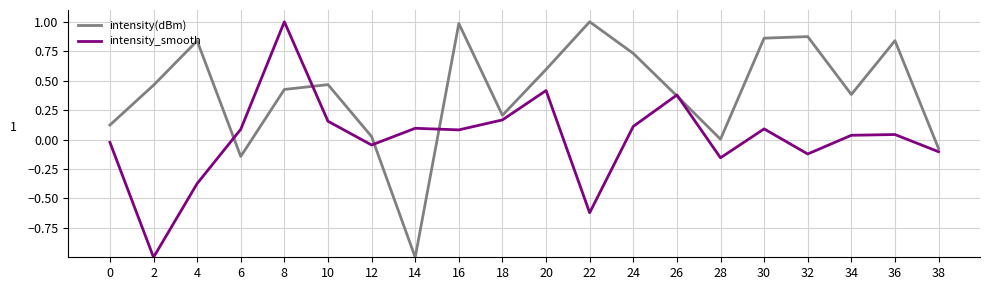

Rank the series by their average value, from lowest to highest.

intensity_smooth, intensity(dBm)